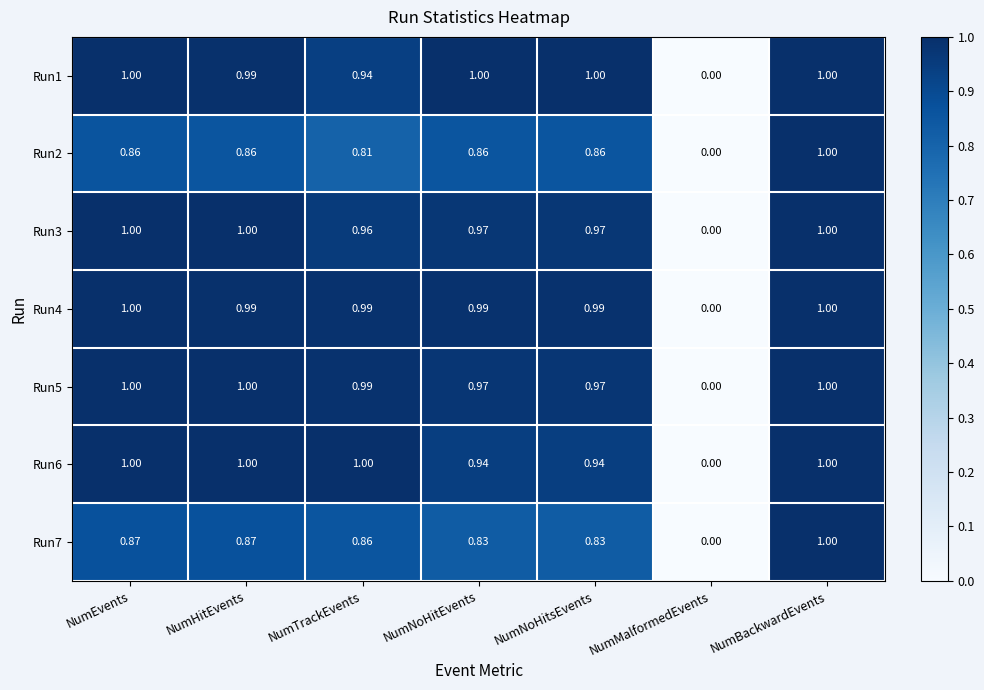

Is the value of Run5 at NumBackwardEvents greater than the value of Run7 at NumHitEvents?

Yes